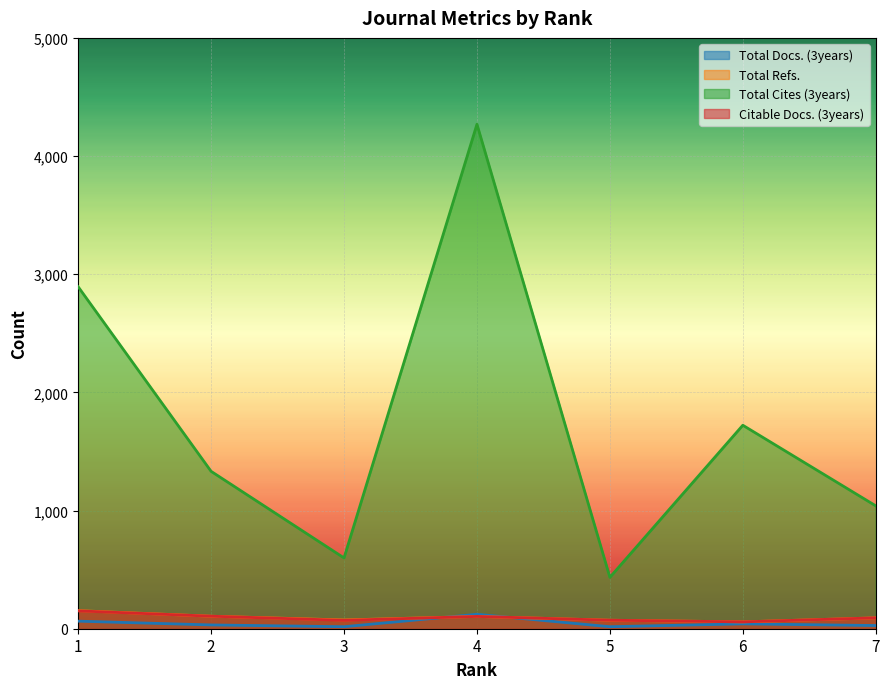

Count the number of categories in the chart.

7